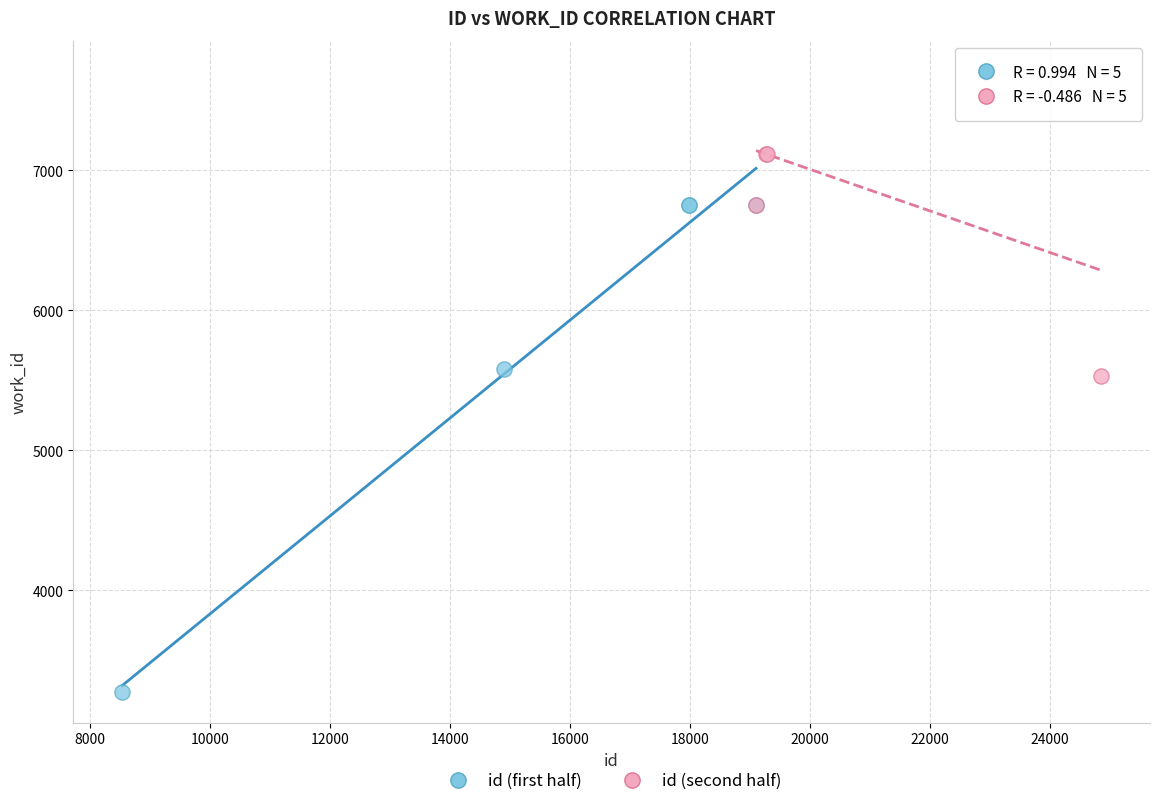

Which series has the largest Y range (max minus min)?

id (first half)